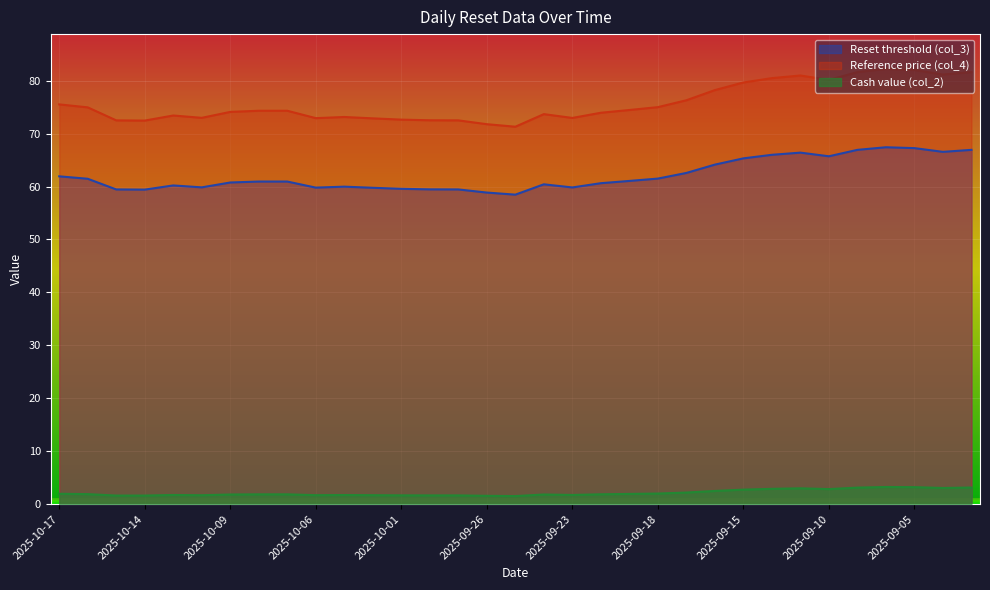

Reading left to right, what are all the values shown in this chart?

Reset threshold (col_3): 61.9	61.5	59.5	59.4	60.2	59.8	60.8	60.9	60.9	59.8	60.0	59.8	59.6	59.5	59.5	58.9	58.5	60.4	59.8	60.6	61.1	61.5	62.6	64.1	65.3	66.0	66.4	65.7	66.9	67.4	67.3	66.6	66.9
Reference price (col_4): 75.5	75.0	72.5	72.5	73.4	73.0	74.1	74.3	74.3	72.9	73.1	72.9	72.6	72.5	72.5	71.8	71.3	73.7	73.0	73.9	74.5	75.0	76.3	78.2	79.7	80.5	81.0	80.1	81.6	82.2	82.0	81.2	81.6
Cash value (col_2): 1.9	1.9	1.6	1.6	1.7	1.7	1.8	1.8	1.8	1.7	1.7	1.7	1.6	1.6	1.6	1.6	1.5	1.8	1.7	1.9	1.9	2.0	2.2	2.5	2.7	2.9	3.0	2.8	3.1	3.2	3.2	3.0	3.1